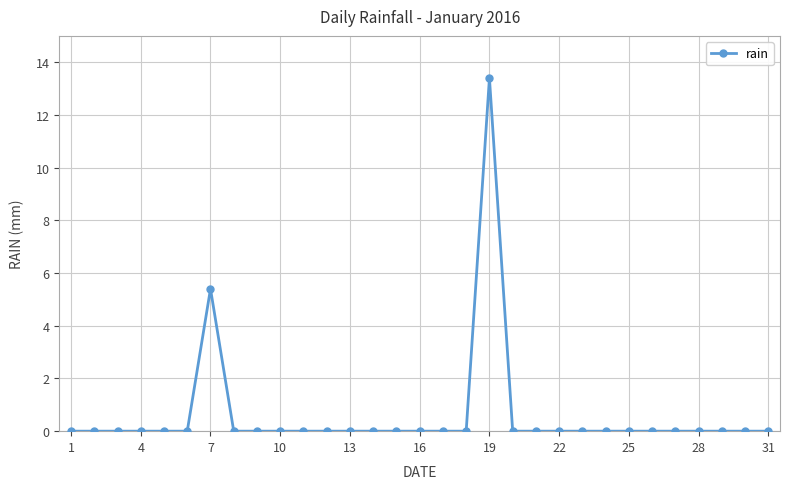

What is the sum of all values?

18.8